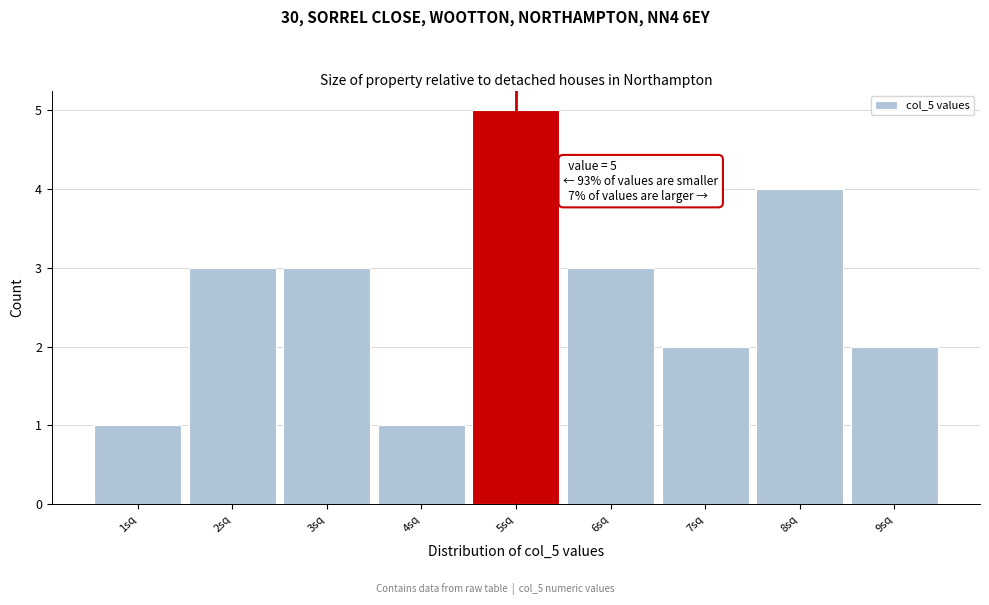

Over which range of the x-axis is the bar tallest?

4.5 to 5.5